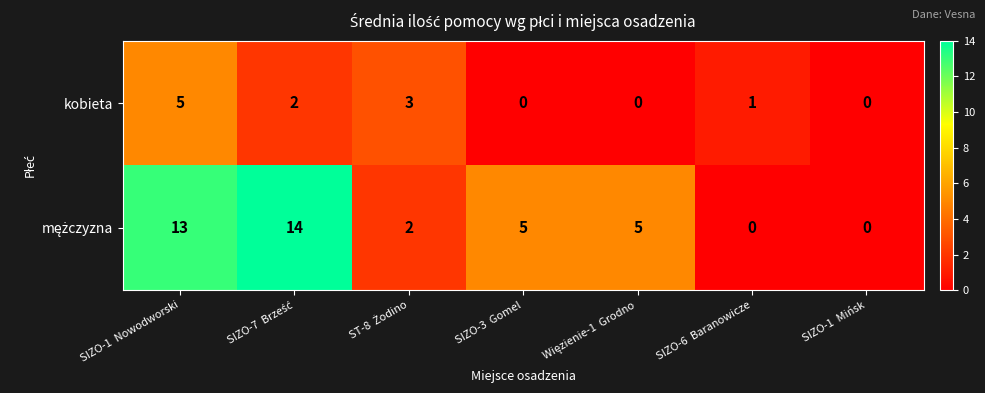

The value of kobieta at SIZO-6  Baranowicze is 1. True or false?

True